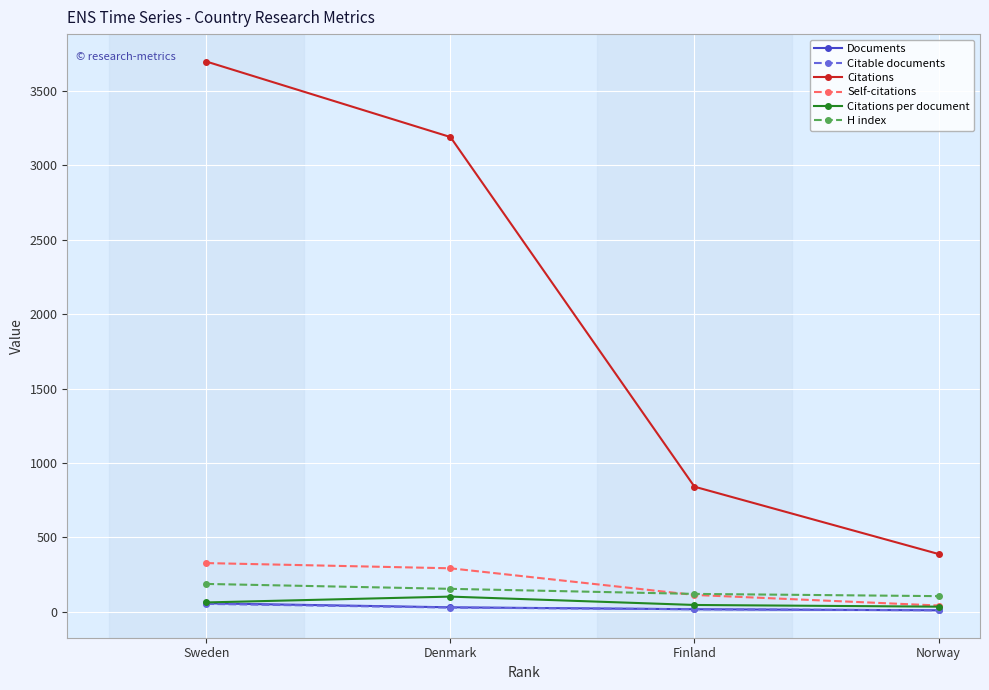

How many lines are shown in the chart?

6